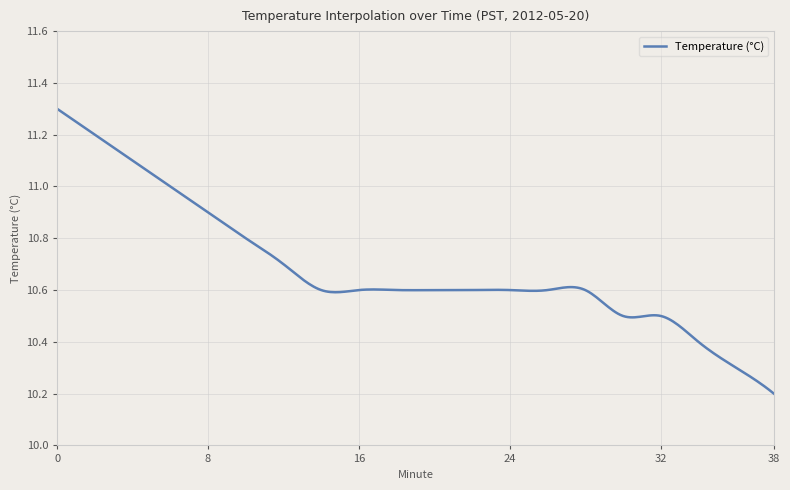

What is the difference between the maximum and minimum values?

1.1